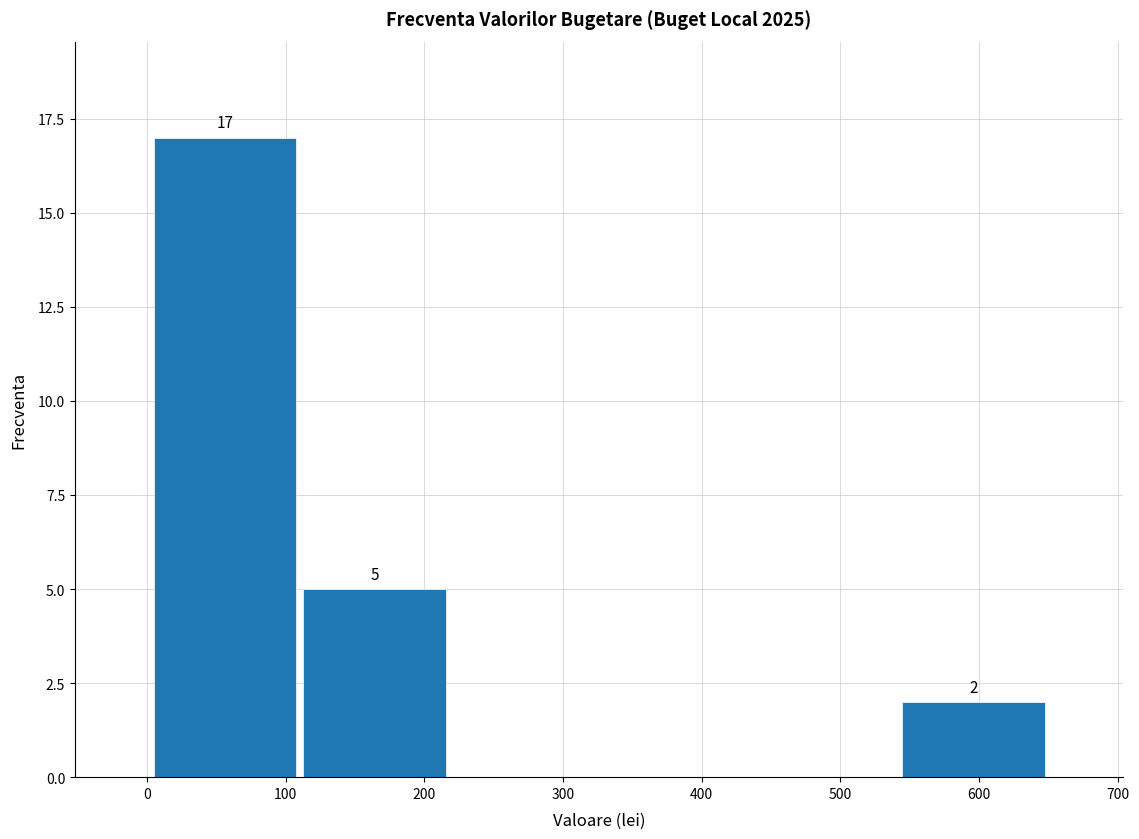

Which range on the x-axis has the tallest bar?

2 to 110